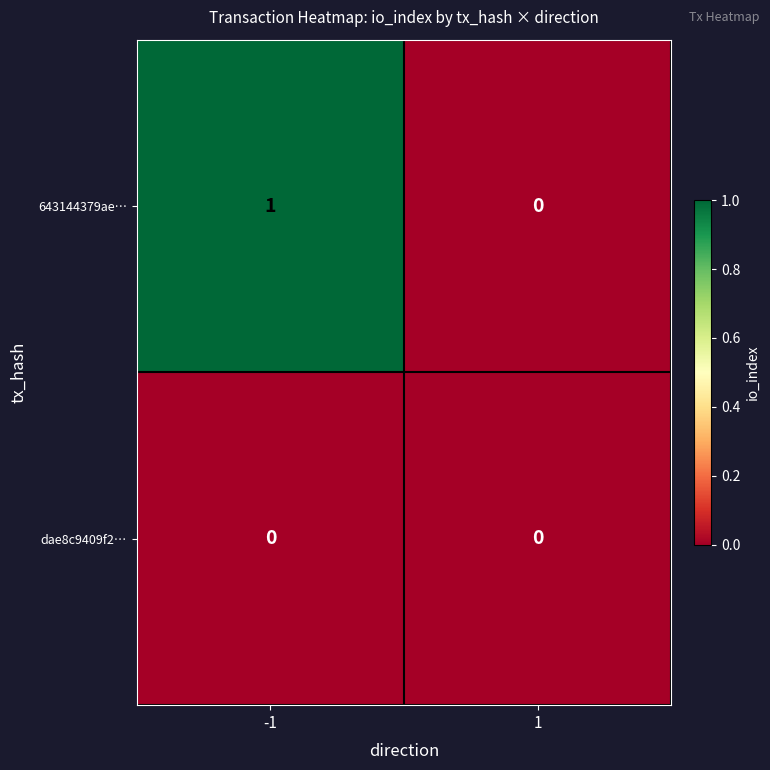

List the series in order of their overall mean, lowest first.

dae8c9409f2…, 643144379ae…